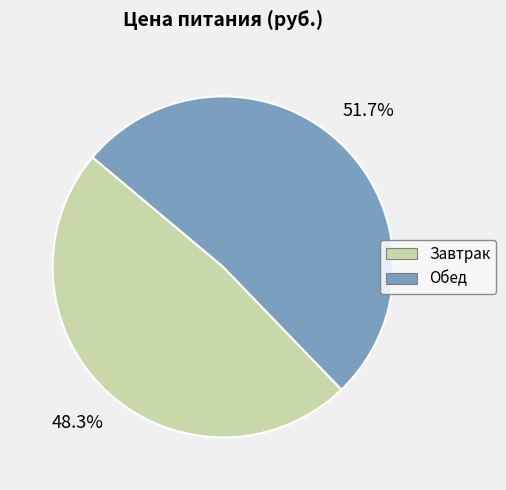

Rank the categories by value from lowest to highest.

Завтрак, Обед